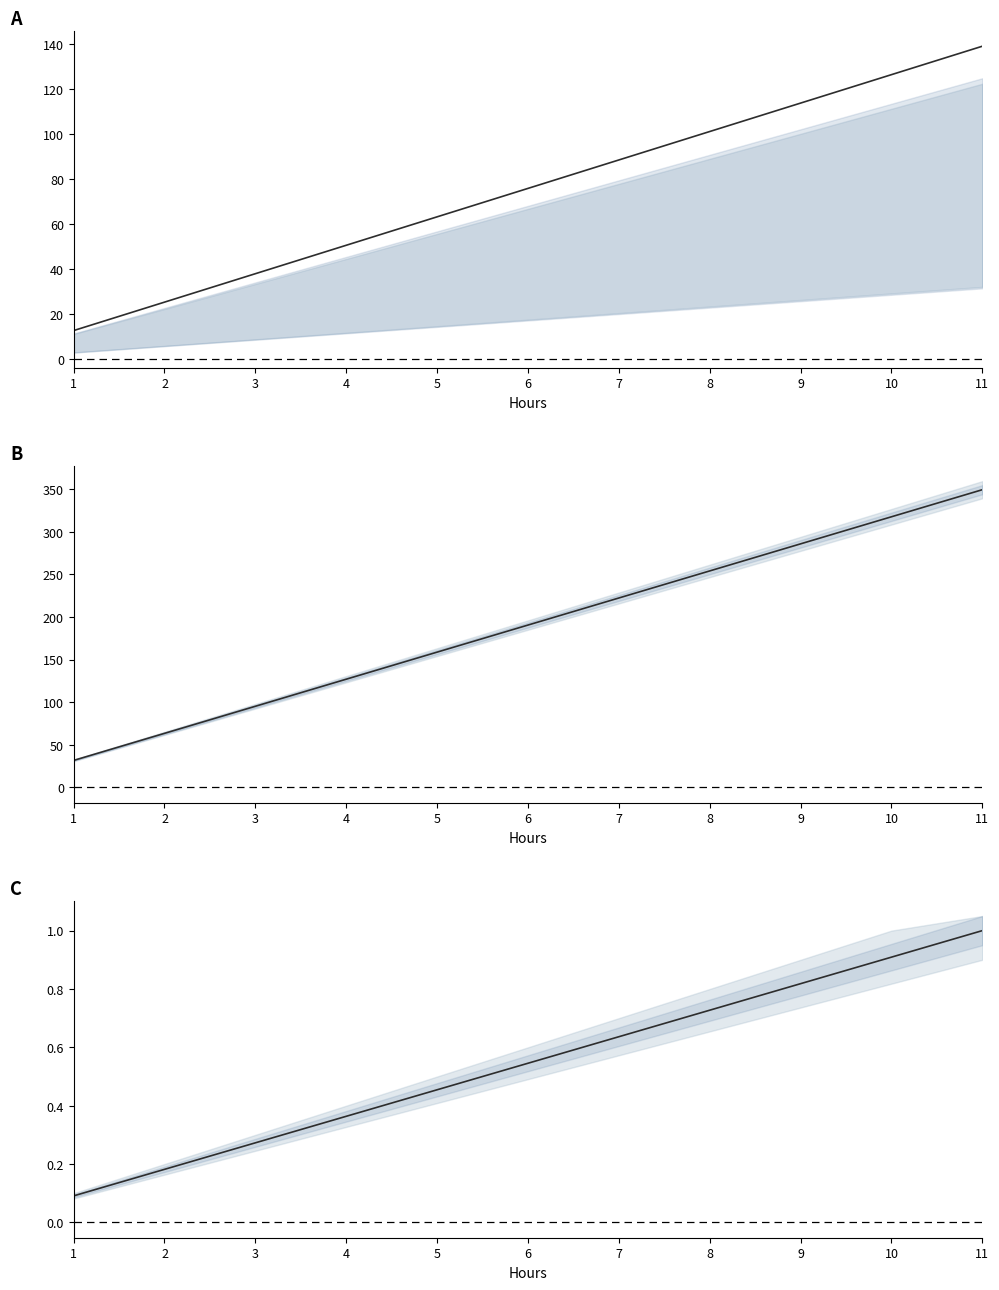

At 3, list the series in order from largest to smallest.

ATHLETICS, HEALTH SERVICE, REC. & CULTURE (norm.)